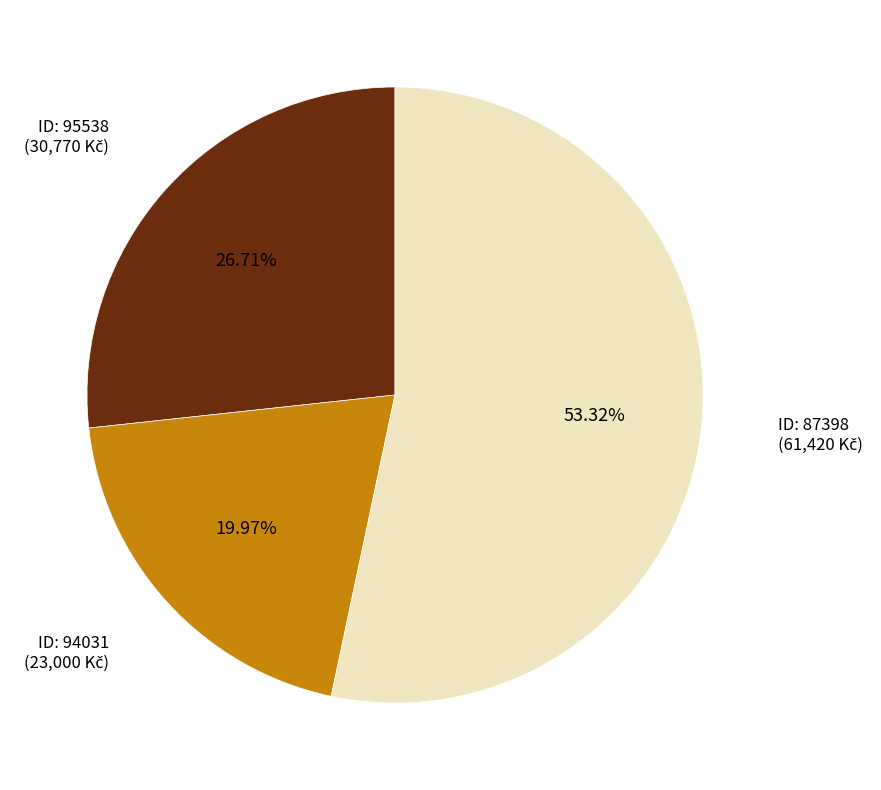

Does any single category account for the majority?

Yes